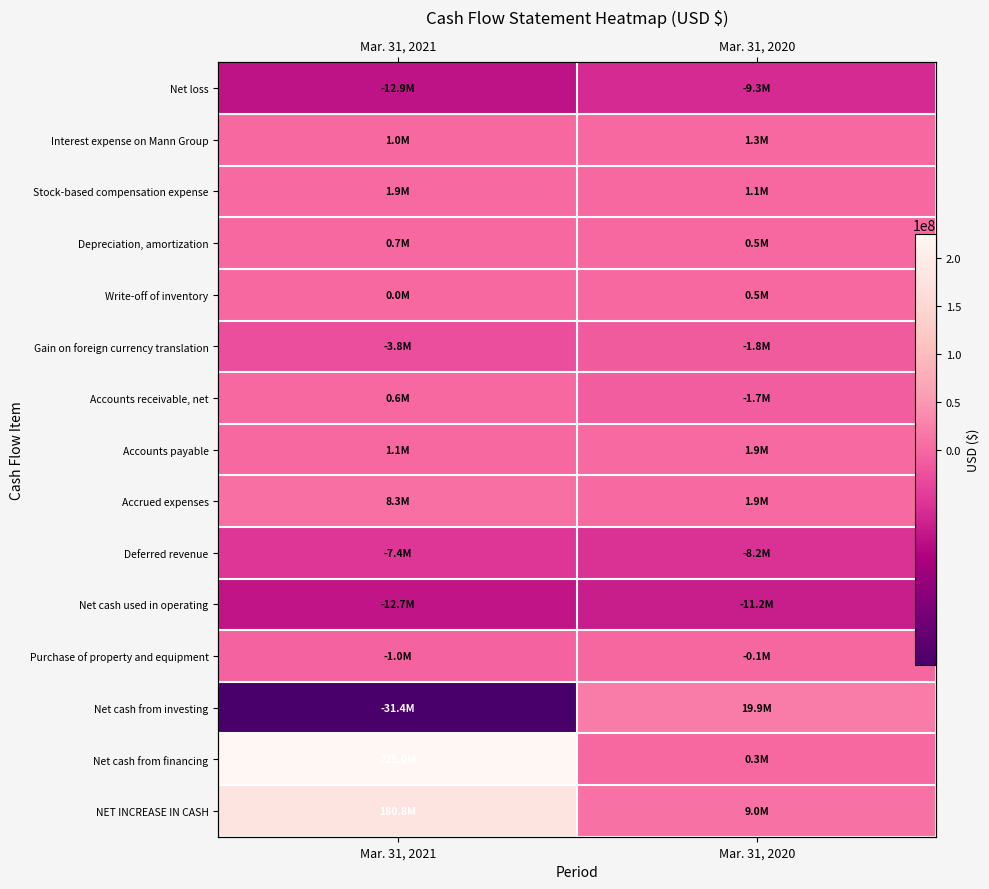

Is the value of Stock-based compensation expense at Mar. 31, 2020 greater than the value of Net loss at Mar. 31, 2020?

Yes